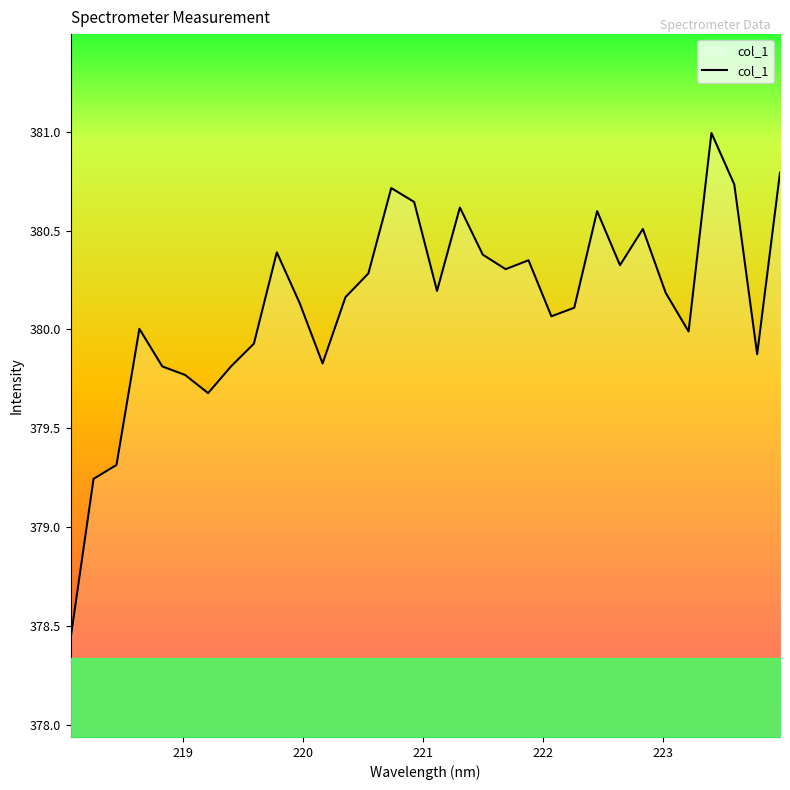

What is the difference between the maximum and minimum values?

2.6